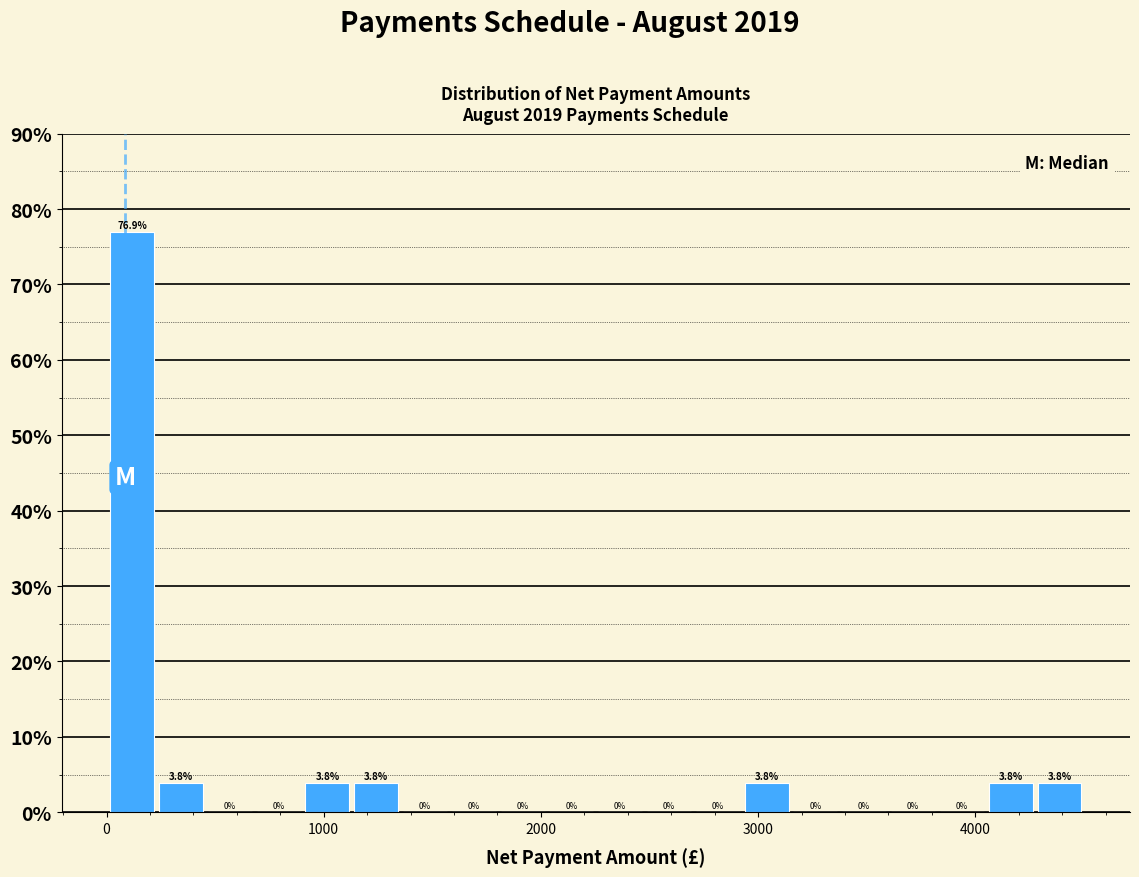

Read against the x-axis, roughly where is the centre of the tallest bar?

100